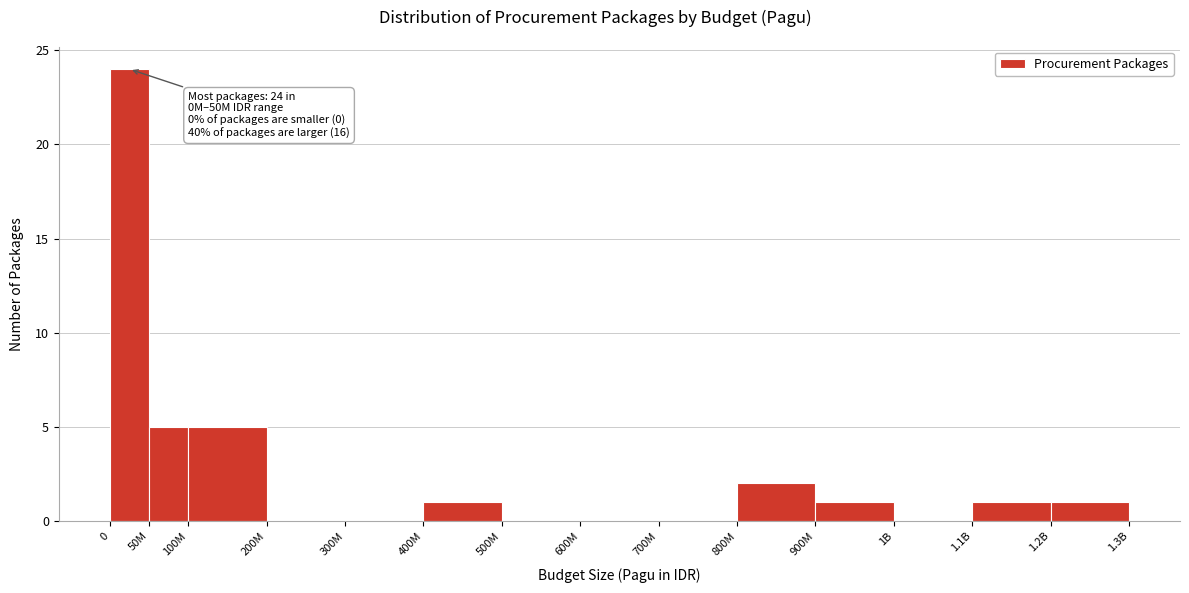

Reading left to right, list all the values displayed in this chart.

0=24	50M=5	100M=5	200M=0	300M=0	400M=1	500M=0	600M=0	700M=0	800M=2	900M=1	1B=0	1.1B=1	1.2B=1